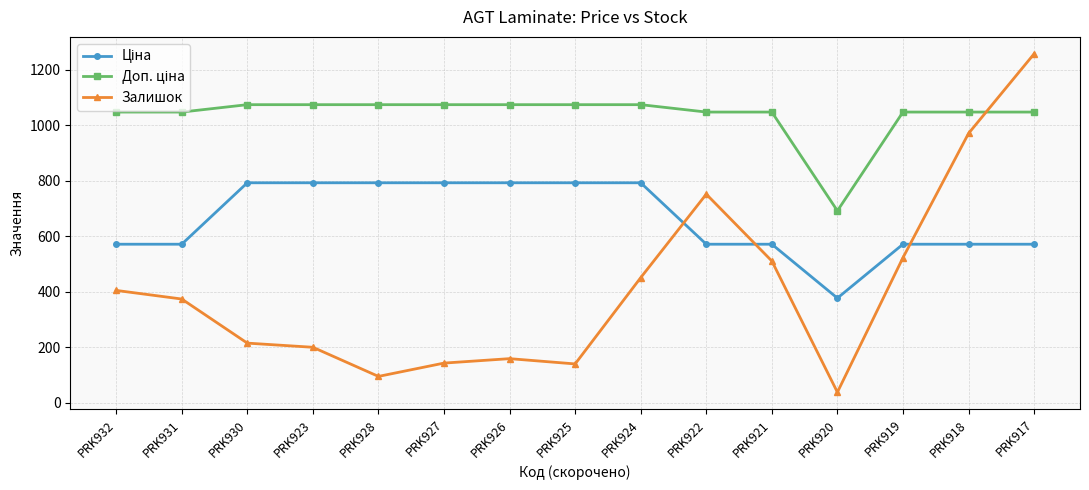

What is the smallest value displayed?

38.0